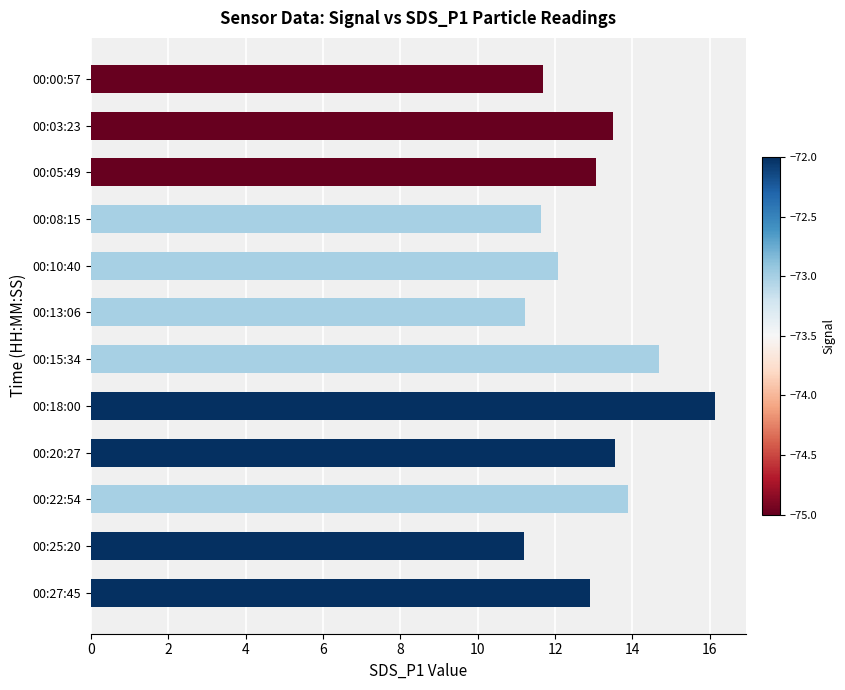

Does the chart contain any negative values?

No